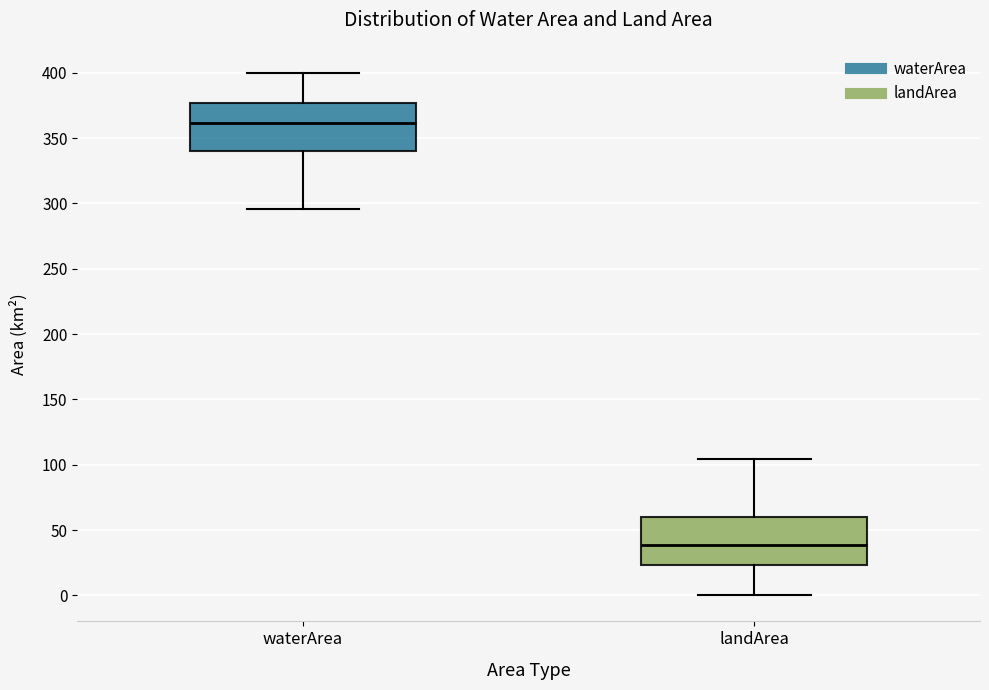

Reading left to right, read every box against the y-axis: the position of its median line, the range the box covers, and the ends of its whiskers. The values are not printed on the chart, so give them approximately, as read against the axis.

waterArea: median 360, box 340 to 375, whiskers 295 to 400
landArea: median 40, box 25 to 60, whiskers 0 to 105